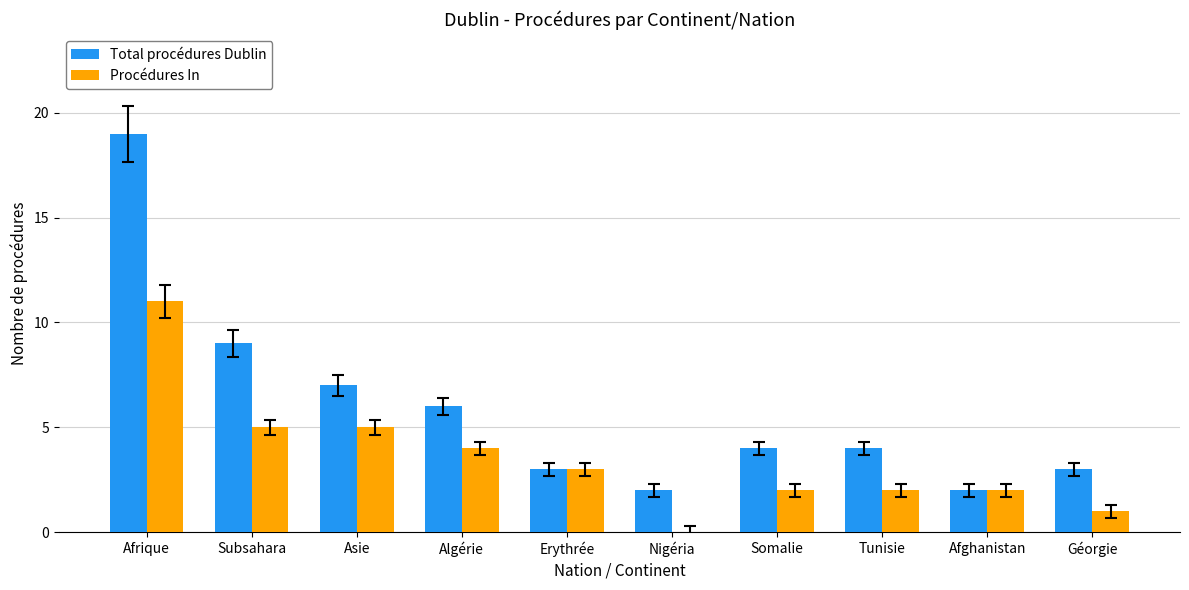

What is the sum of all Total procédures Dublin values?

59